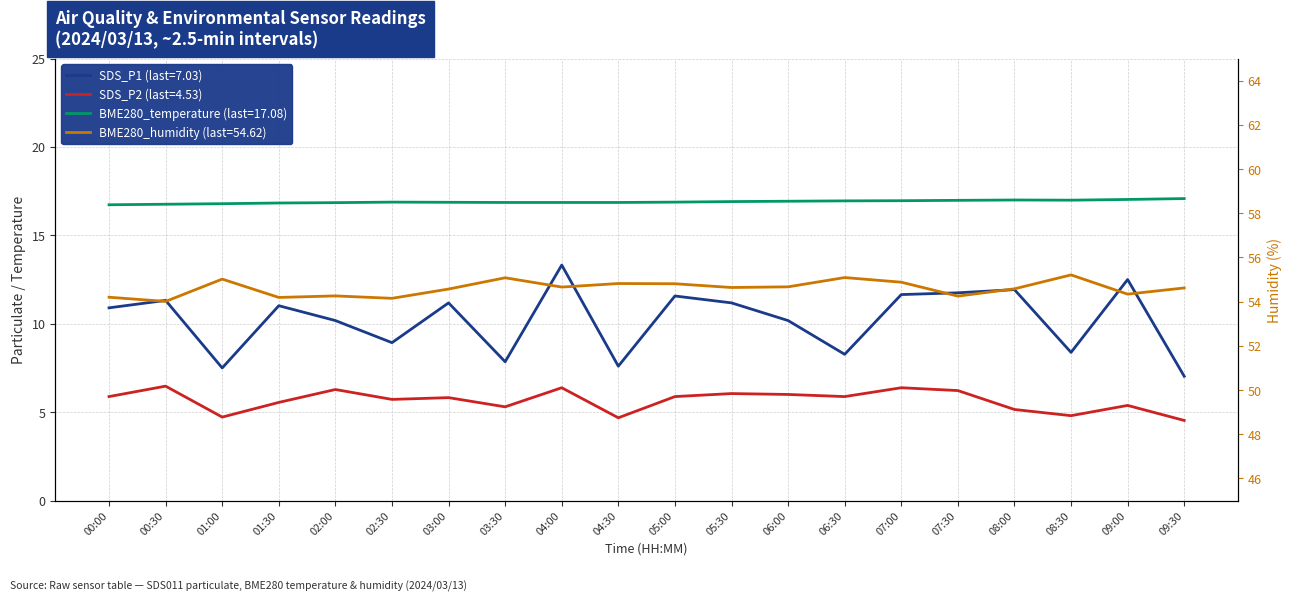

What is the difference between the BME280_humidity values at 00:00 and 04:30?

0.6